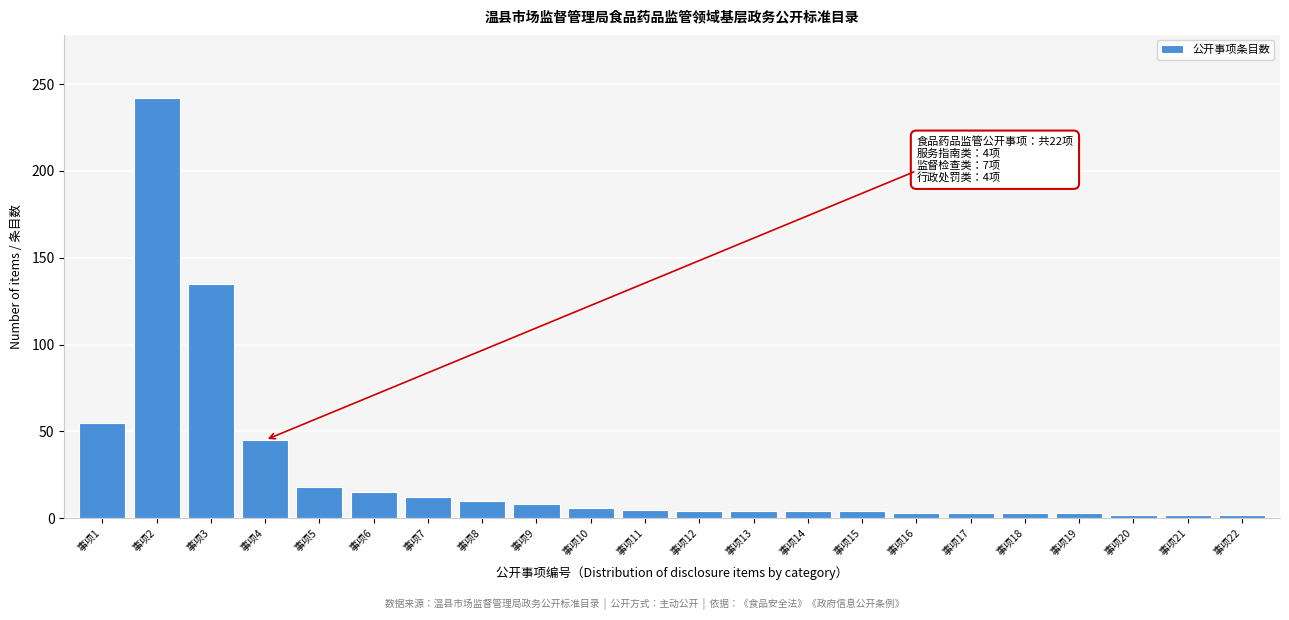

Approximately how many times larger is the value at 事项2 compared to 事项9?

30.2